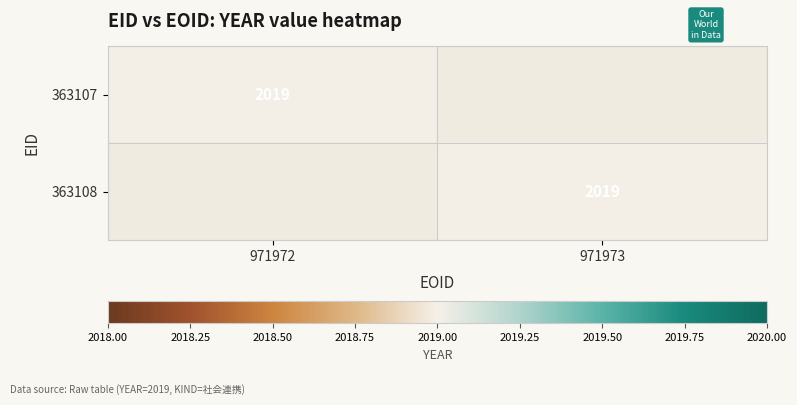

The 363107 series shows 3604 at 971972. True or false?

False